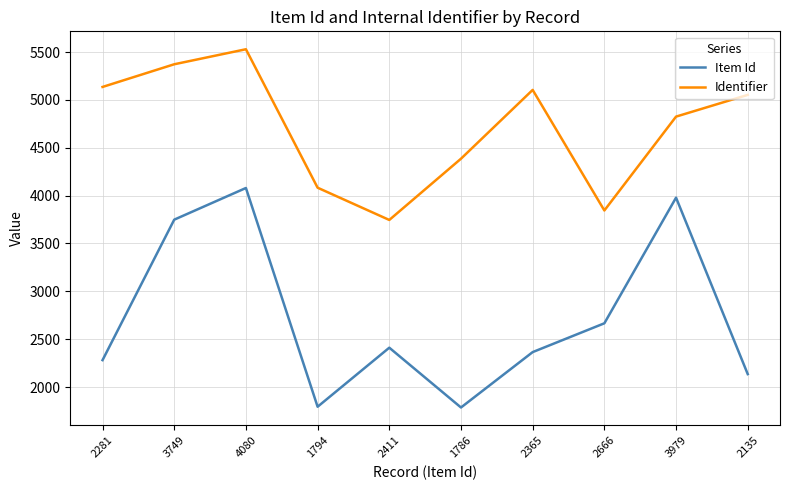

How many lines are shown in the chart?

2